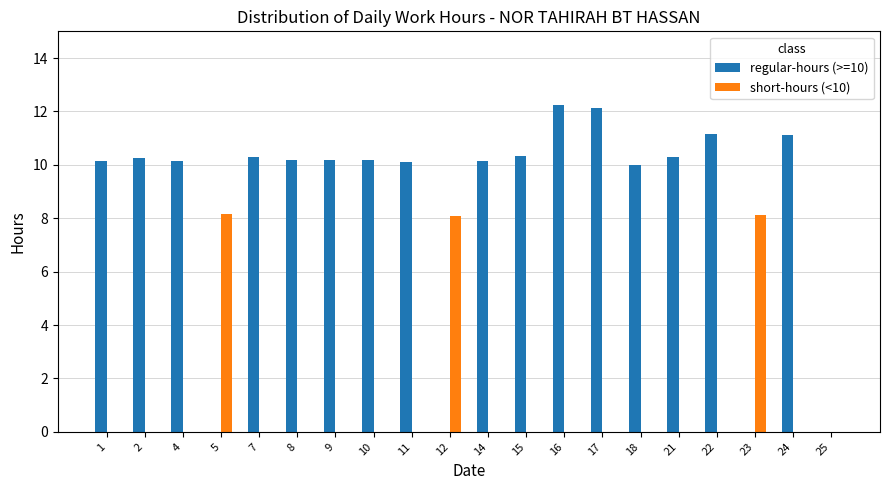

Is it true that short-hours (<10) equals -4.9 at 17?

False